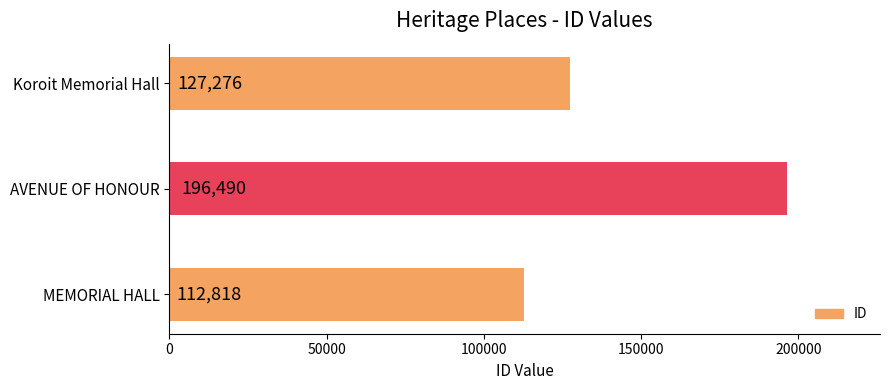

What is the change in value from AVENUE OF HONOUR to Koroit Memorial Hall?

-69214